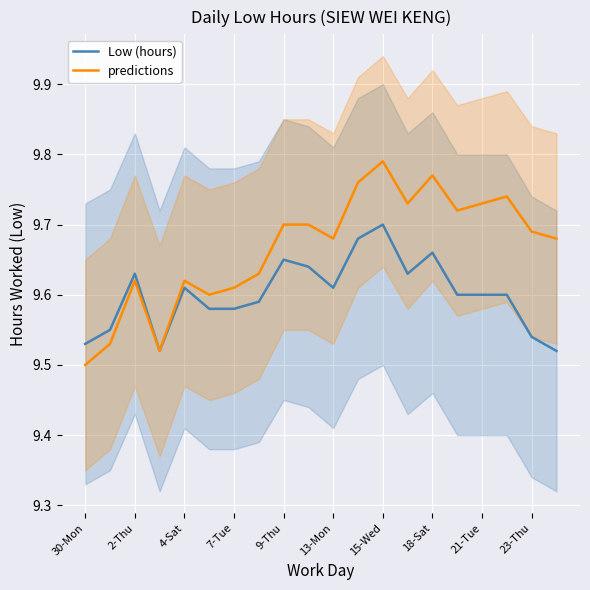

What are all the series names shown in the legend?

Low (hours), predictions